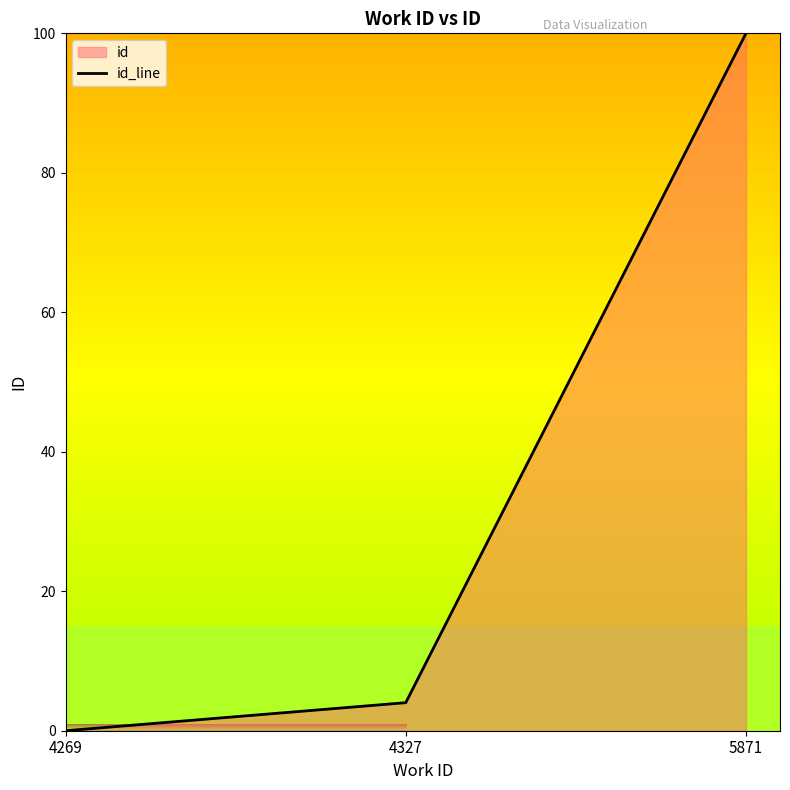

Reading right to left, extract all data points from this chart.

100.0	4.0	0.0